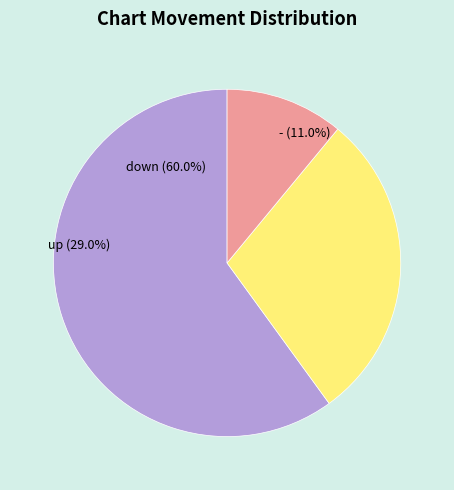

Is it true that up is 29% of the pie?

True